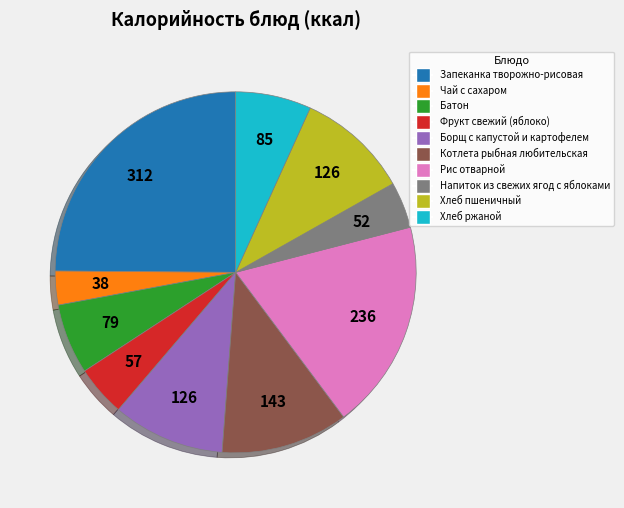

How many segments does this pie chart have?

10